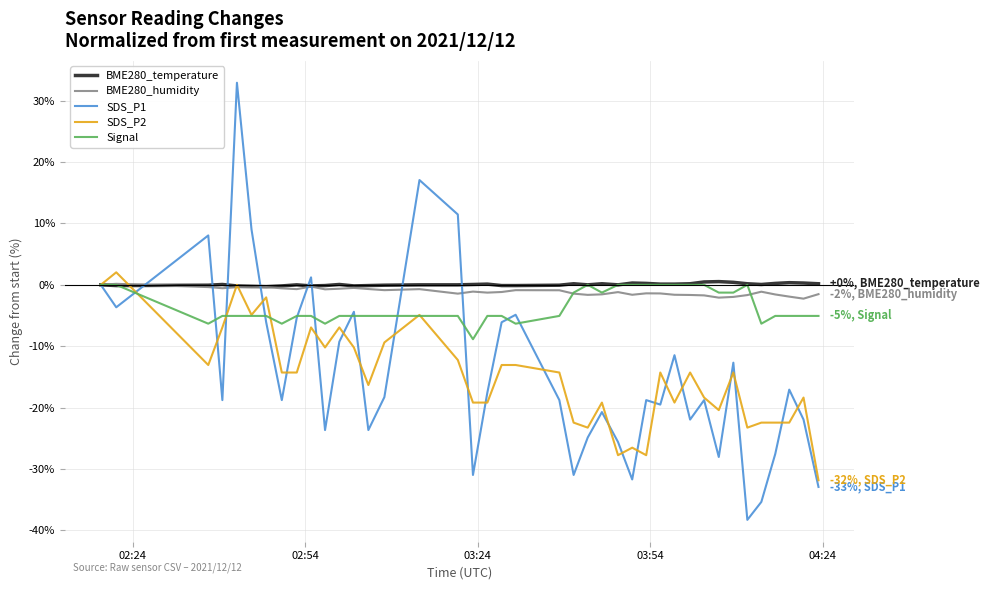

Does the chart have visible grid lines?

Yes